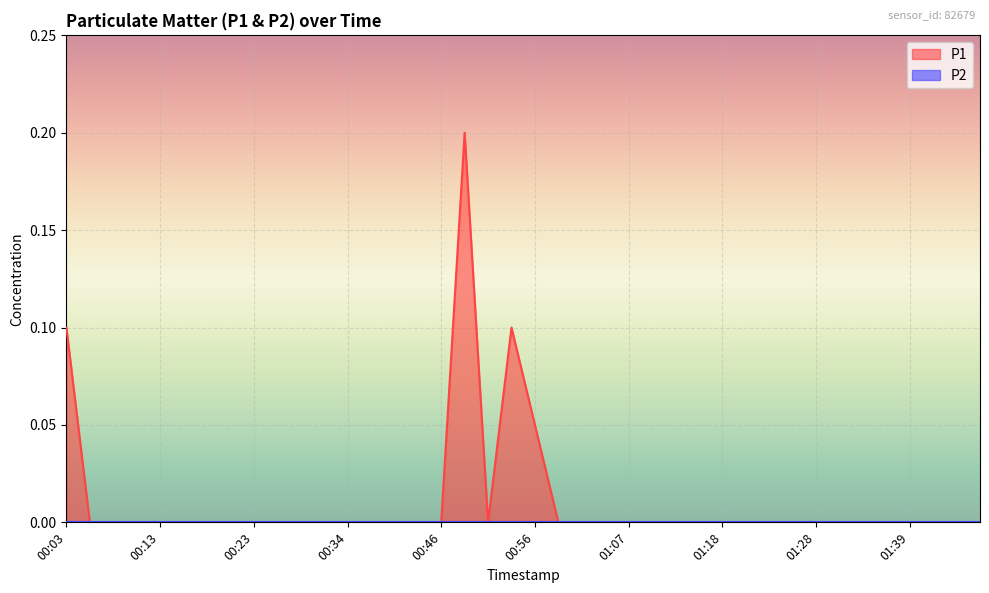

List the labels in order of value, largest first.

00:49, 00:03, 00:54, 00:56, 00:05, 00:08, 00:10, 00:13, 00:16, 00:18, 00:21, 00:23, 00:26, 00:28, 00:31, 00:34, 00:36, 00:41, 00:43, 00:46, 00:51, 00:59, 01:02, 01:04, 01:07, 01:10, 01:12, 01:15, 01:18, 01:20, 01:23, 01:25, 01:28, 01:31, 01:34, 01:36, 01:39, 01:41, 01:44, 01:46